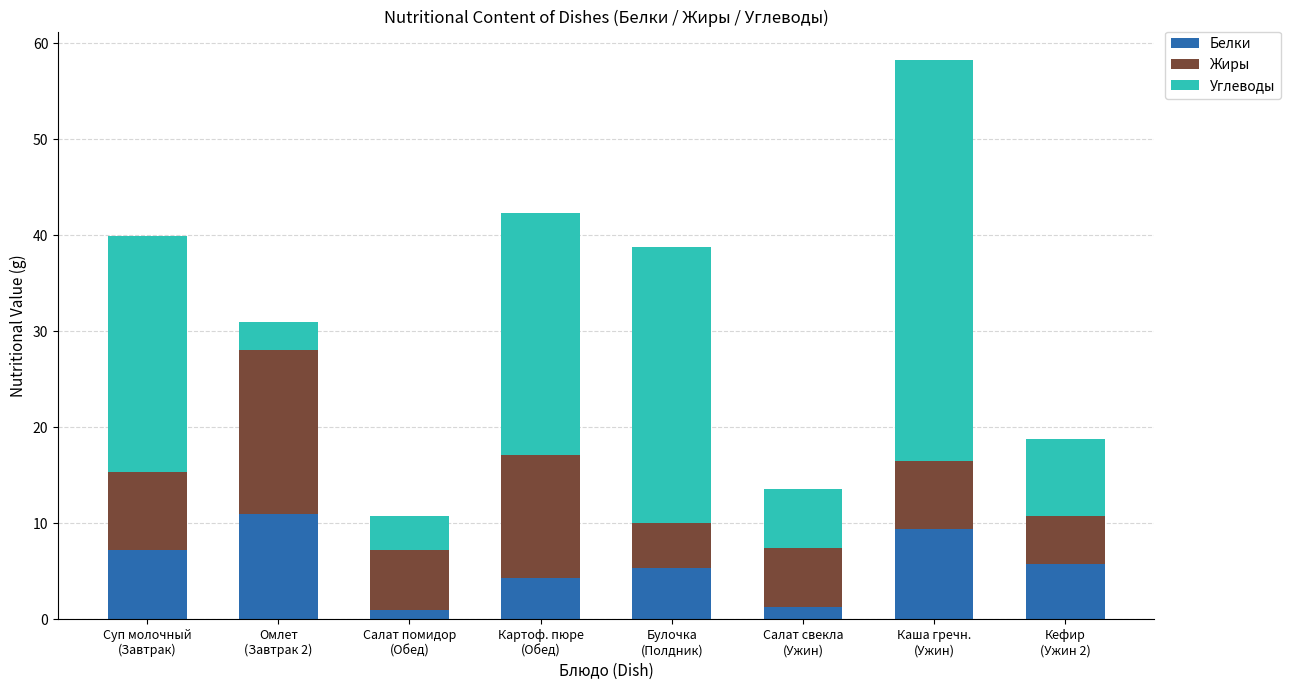

The Белки series shows 11.0 at Омлет
(Завтрак 2). True or false?

True